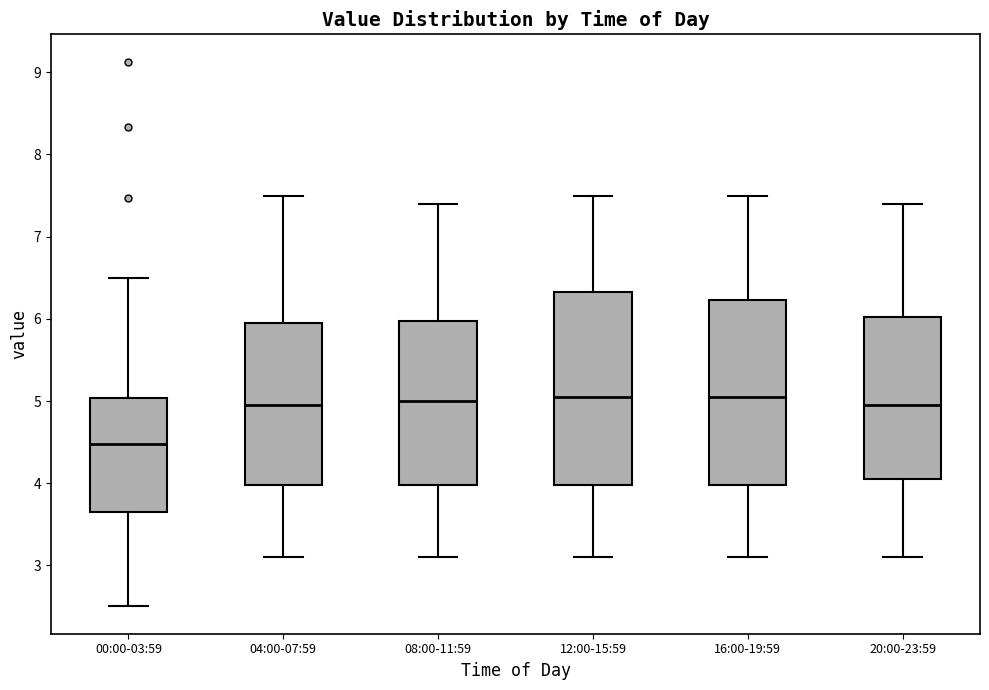

Where is the lower edge of the box for 12:00-15:59 on the y-axis? The values are not printed on the chart, so give them approximately, as read against the axis.

4.0